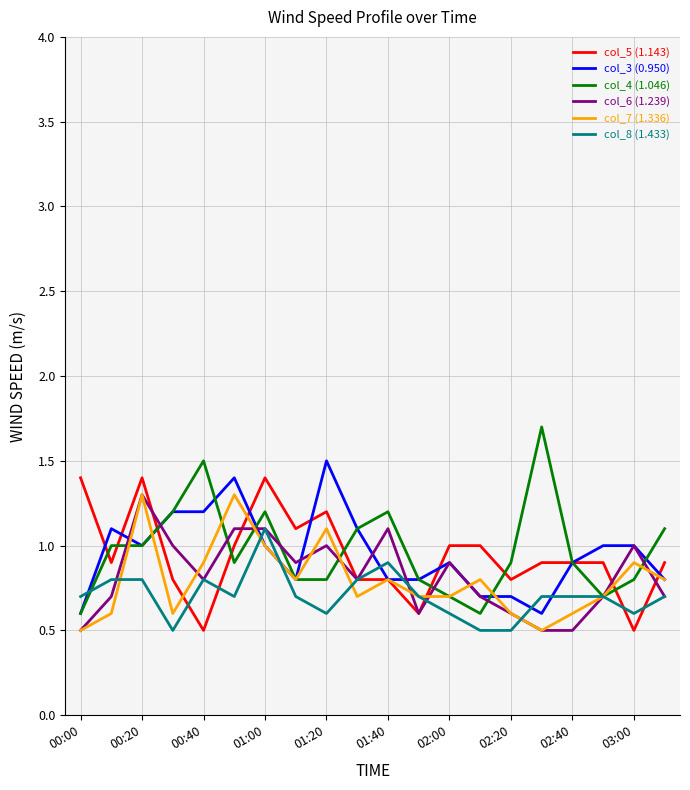

What is the lowest value of the col_3 (0.950) series?

0.6